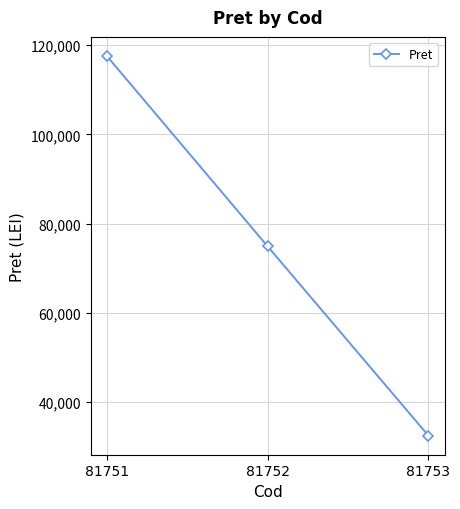

How many lines are shown in the chart?

1